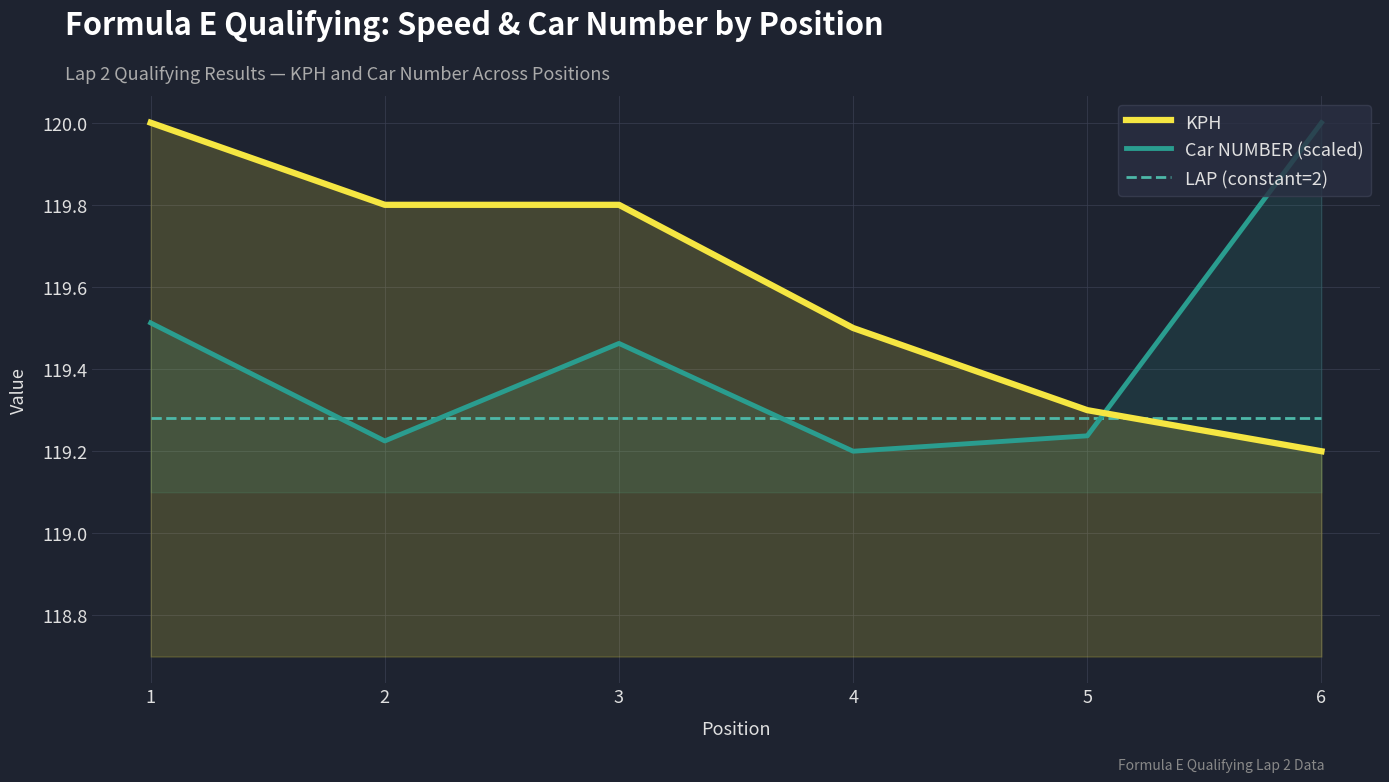

How many lines are shown in the chart?

3